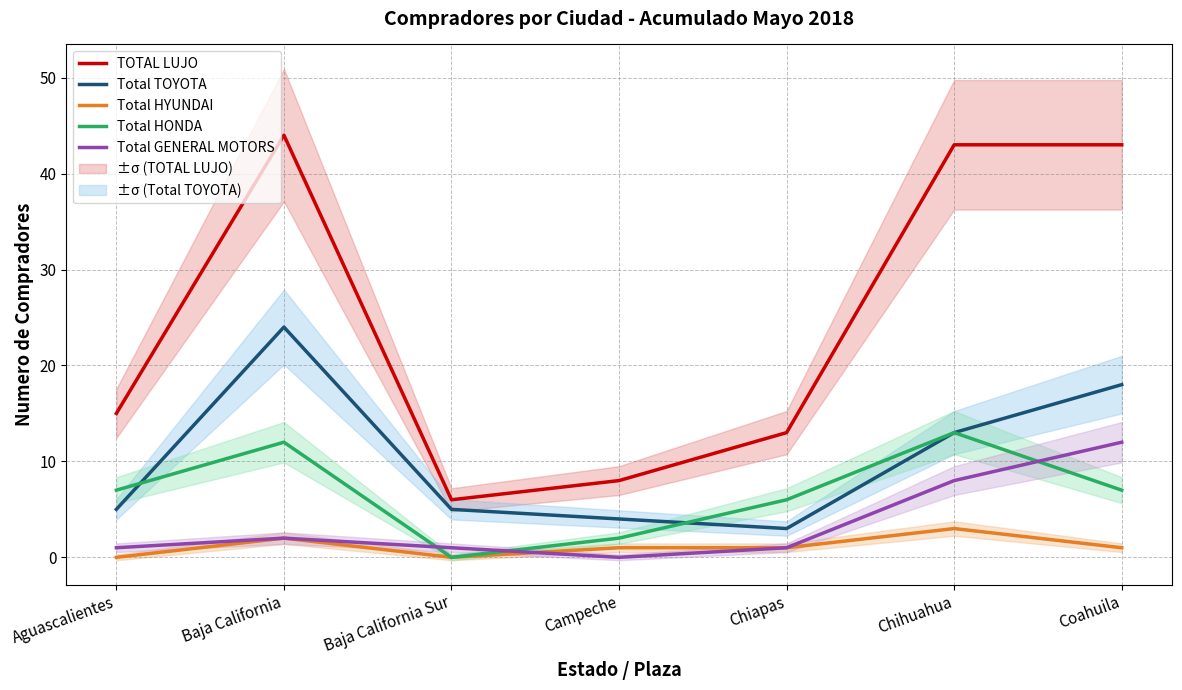

What is the label of the 3rd point from the left?

Baja California Sur